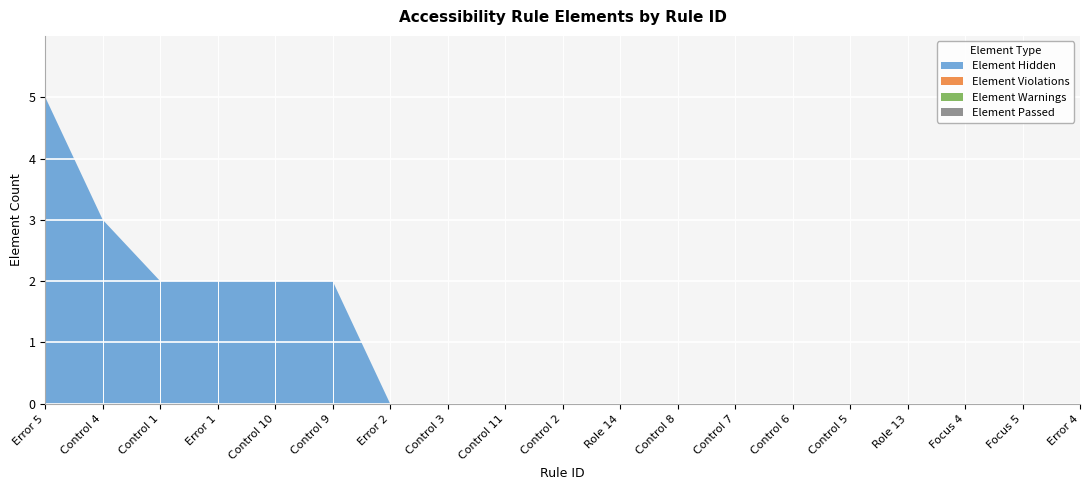

Reading left to right, what are all the values shown in this chart?

Element Hidden: Error 5=5	Control 4=3	Control 1=2	Error 1=2	Control 10=2	Control 9=2	Error 2=0	Control 3=0	Control 11=0	Control 2=0	Role 14=0	Control 8=0	Control 7=0	Control 6=0	Control 5=0	Role 13=0	Focus 4=0	Focus 5=0	Error 4=0
Element Violations: Error 5=0	Control 4=0	Control 1=0	Error 1=0	Control 10=0	Control 9=0	Error 2=0	Control 3=0	Control 11=0	Control 2=0	Role 14=0	Control 8=0	Control 7=0	Control 6=0	Control 5=0	Role 13=0	Focus 4=0	Focus 5=0	Error 4=0
Element Warnings: Error 5=0	Control 4=0	Control 1=0	Error 1=0	Control 10=0	Control 9=0	Error 2=0	Control 3=0	Control 11=0	Control 2=0	Role 14=0	Control 8=0	Control 7=0	Control 6=0	Control 5=0	Role 13=0	Focus 4=0	Focus 5=0	Error 4=0
Element Passed: Error 5=0	Control 4=0	Control 1=0	Error 1=0	Control 10=0	Control 9=0	Error 2=0	Control 3=0	Control 11=0	Control 2=0	Role 14=0	Control 8=0	Control 7=0	Control 6=0	Control 5=0	Role 13=0	Focus 4=0	Focus 5=0	Error 4=0